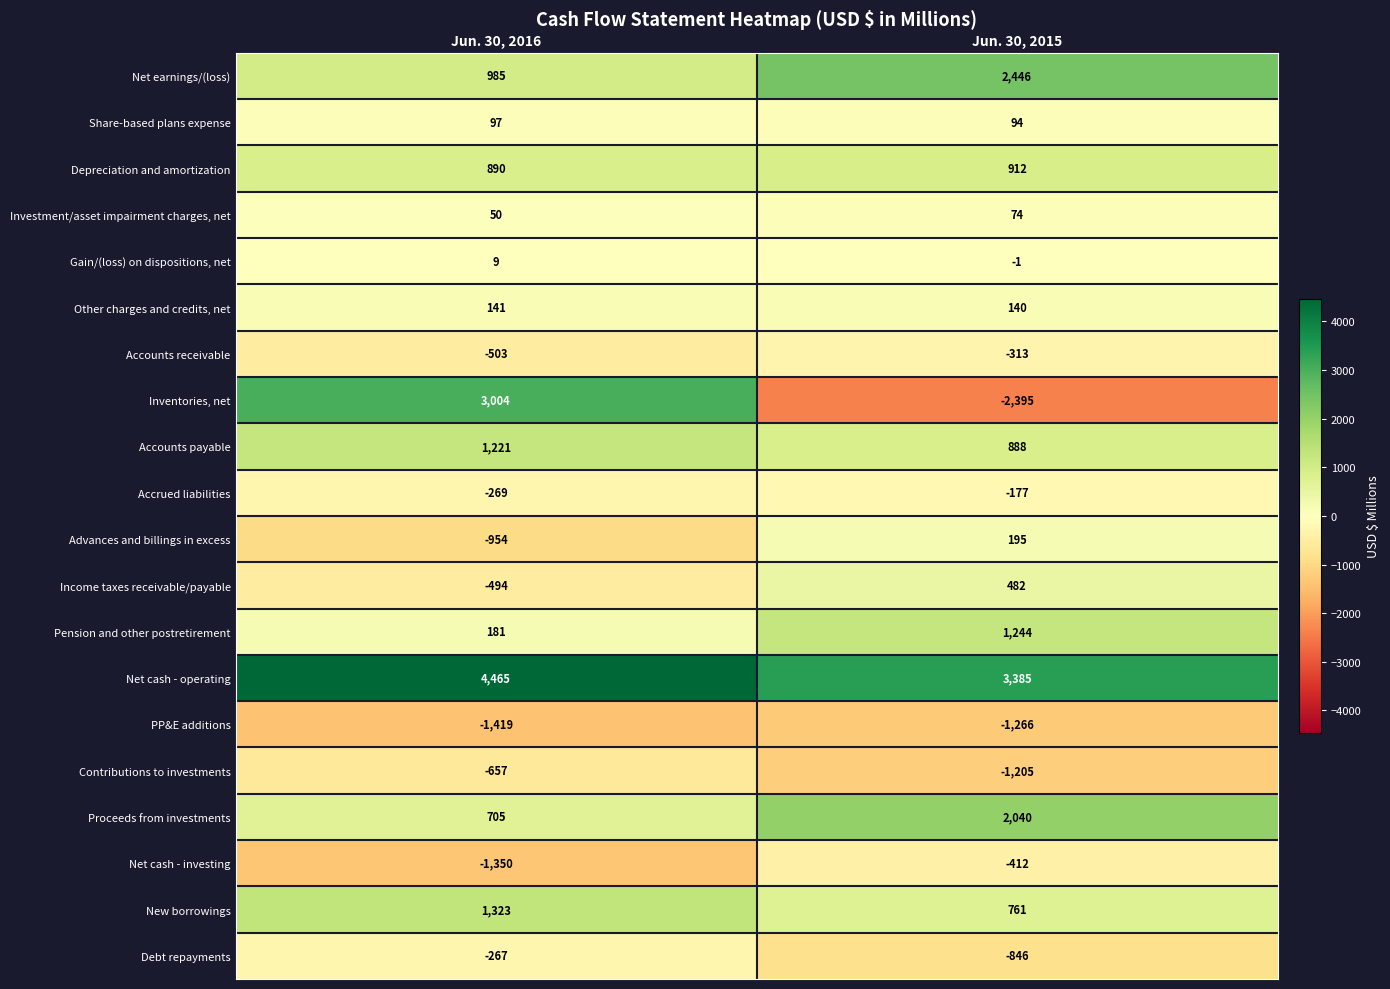

Is it true that Net cash - investing equals -84 at Jun. 30, 2015?

False